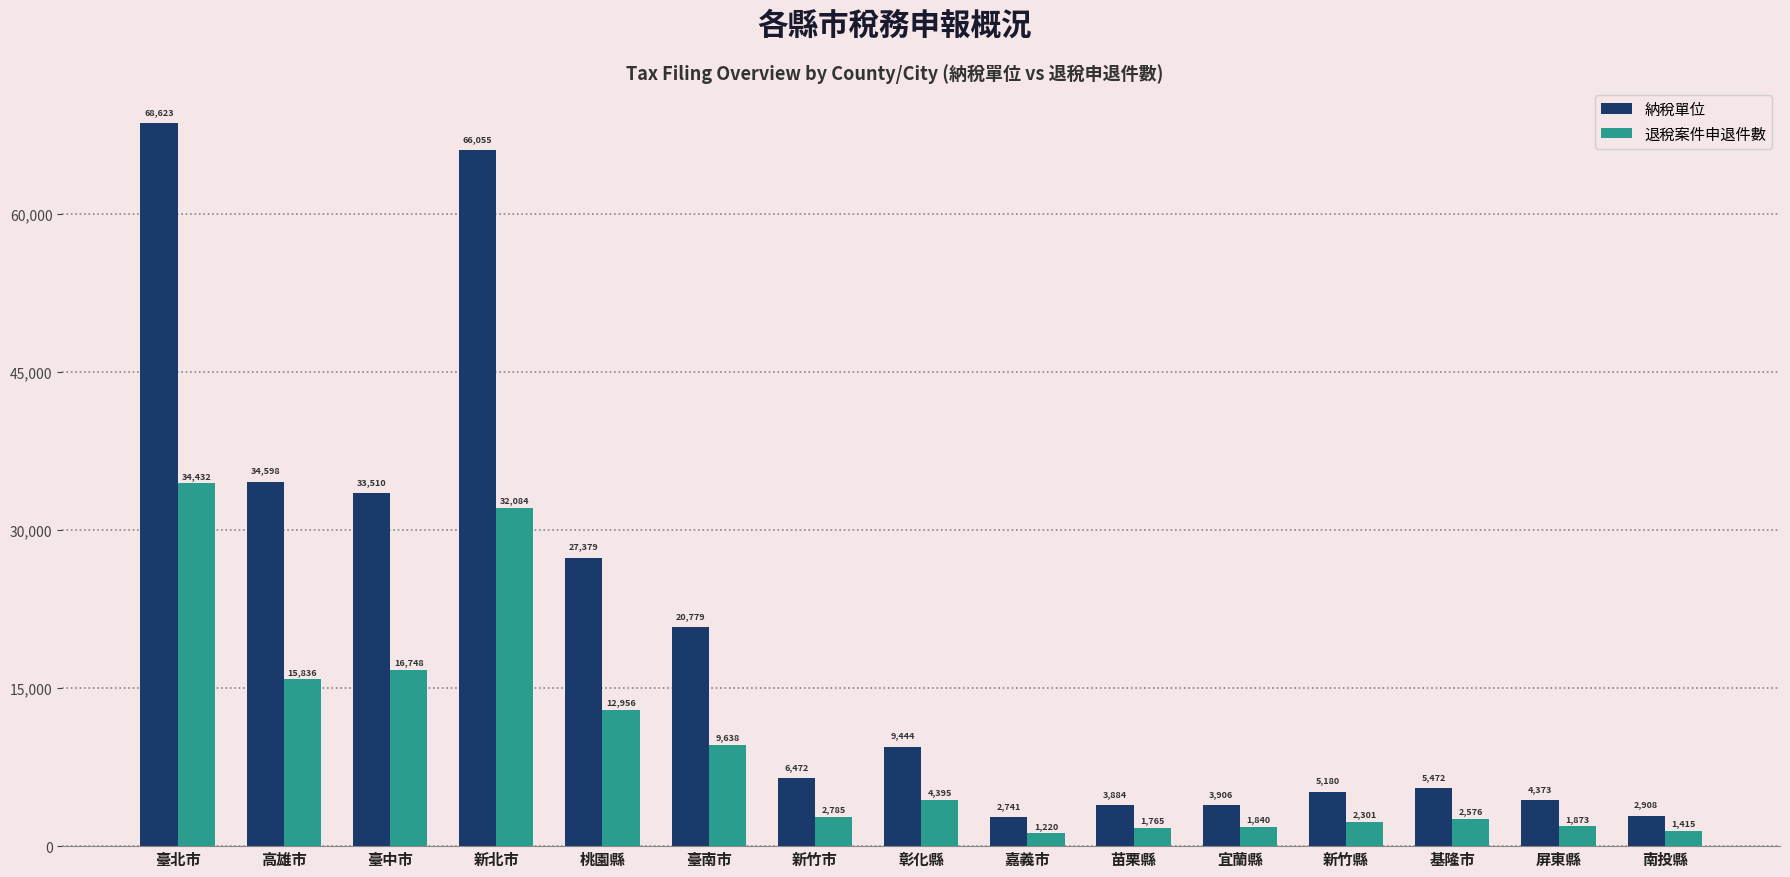

Between 臺中市 and 臺南市, which series saw the biggest shift?

納稅單位